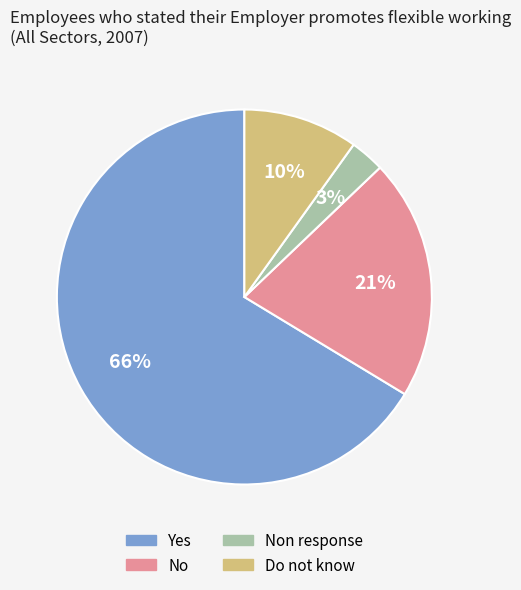

Is there any slice that represents more than half of the pie?

Yes